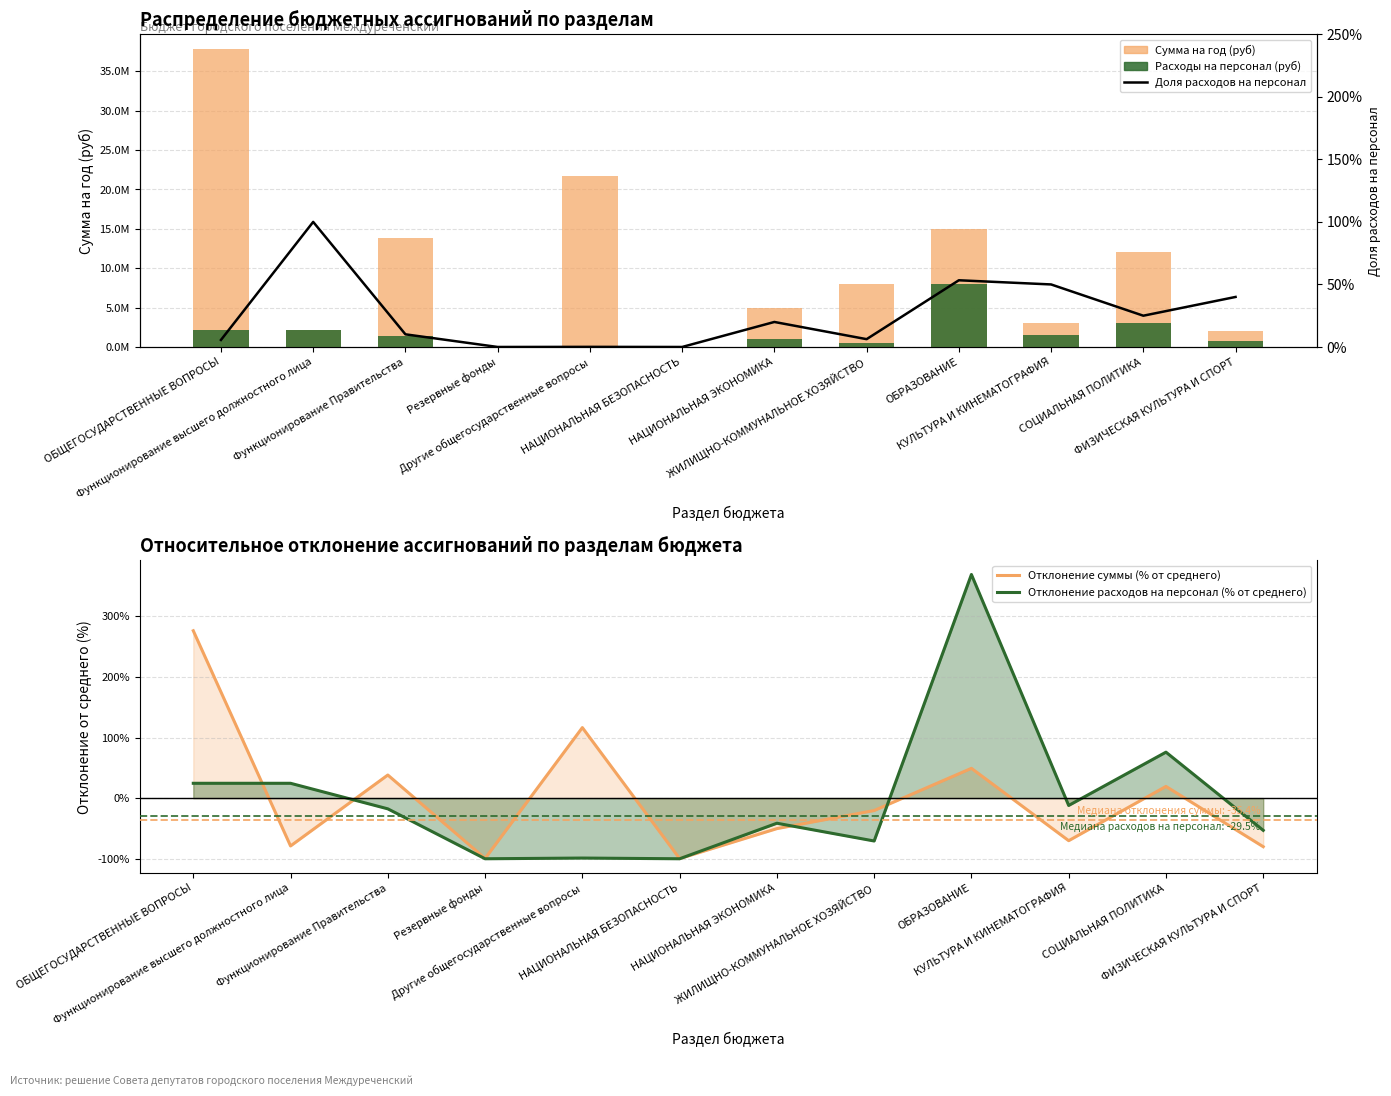

Reading left to right, what are all the values shown in this chart?

Сумма на год (млн руб): 37820067.5	2124142.0	13890183.0	50000.0	21755742.5	23900.0	5000000.0	8000000.0	15000000.0	3000000.0	12000000.0	2000000.0
Расходы на персонал (руб): 2124142.0	2124142.0	1404993.0	0.0	20000.0	0.0	1000000.0	500000.0	8000000.0	1500000.0	3000000.0	800000.0
Отклонение суммы (% от среднего): 276.1	-78.9	38.1	-99.5	116.4	-99.8	-50.3	-20.4	49.2	-70.2	19.3	-80.1
Отклонение расходов на персонал (% от среднего): 24.5	24.5	-17.6	-100.0	-98.8	-100.0	-41.4	-70.7	368.9	-12.1	75.8	-53.1
Доля расходов на персонал: 0.1	1.0	0.1	0.0	0.0	0.0	0.2	0.1	0.5	0.5	0.2	0.4